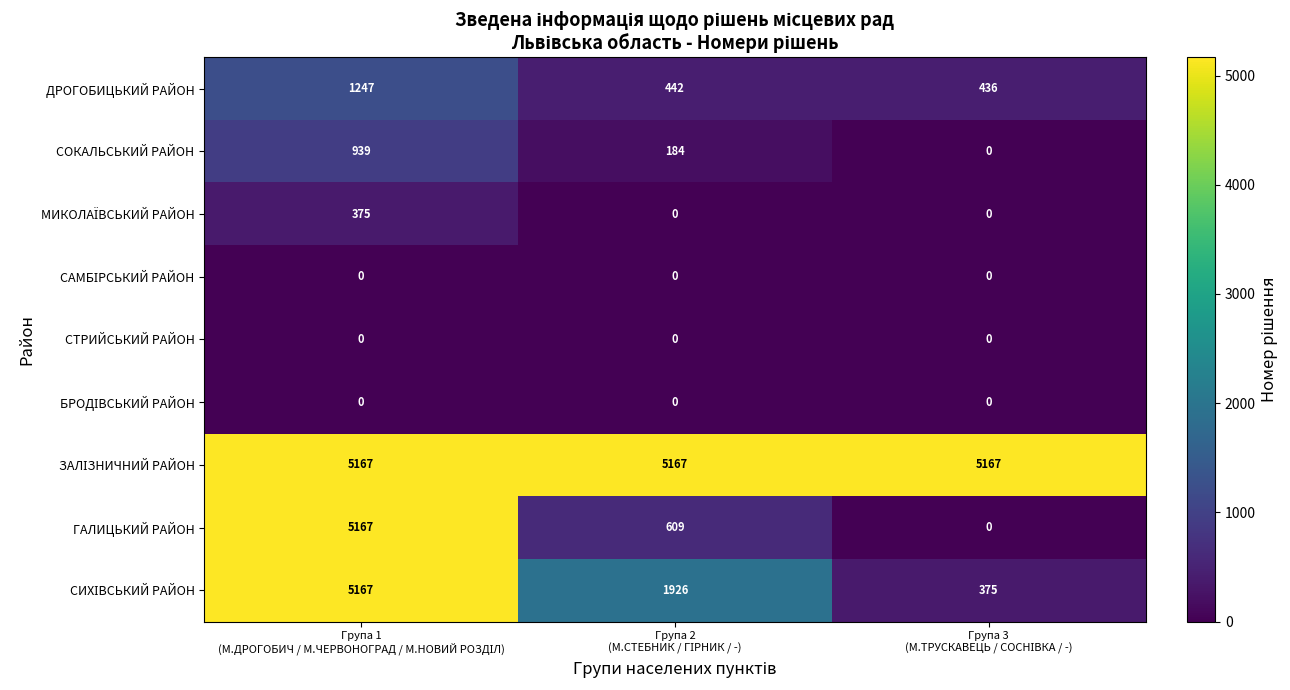

What is the maximum value shown in the chart?

5167